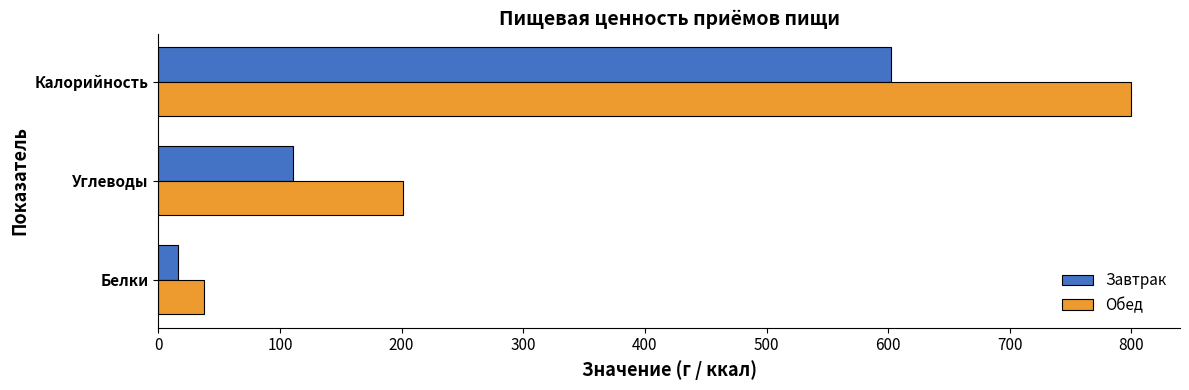

Rank the series by their average value, from lowest to highest.

Завтрак, Обед